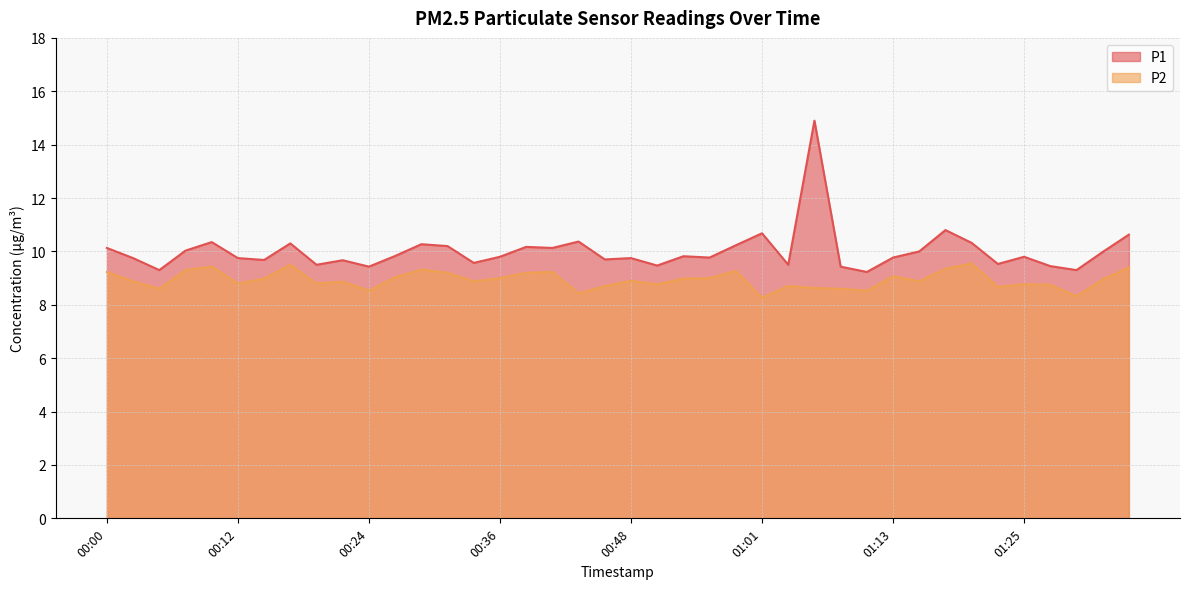

Between 01:03 and 00:41, which is larger?

00:41